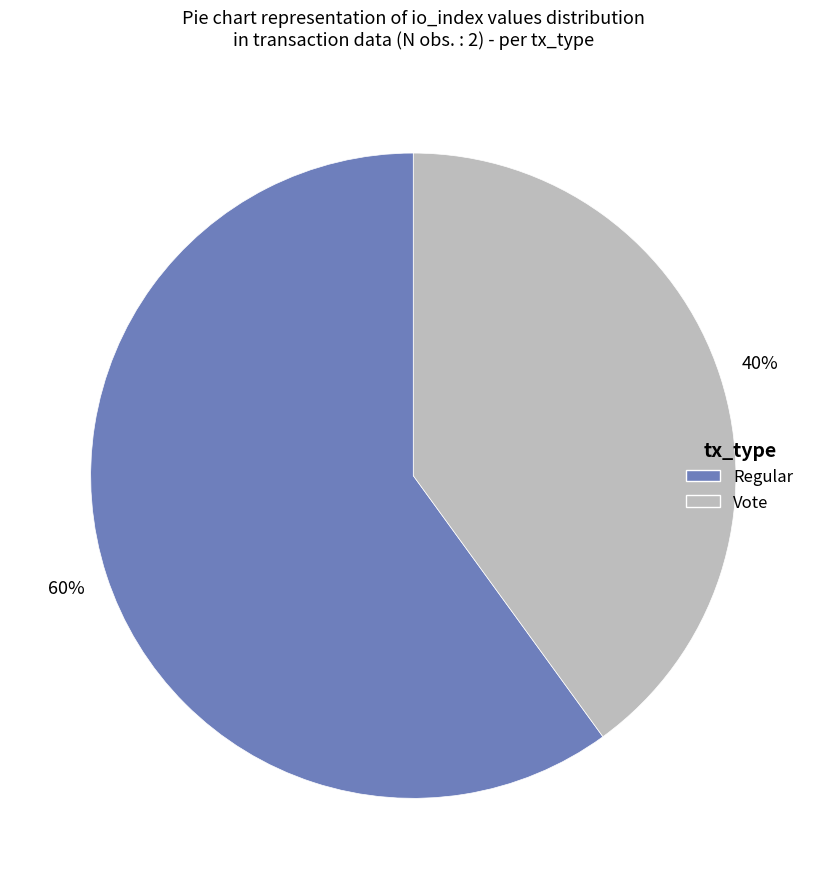

What percentage is the Regular slice, to the nearest percent?

60%